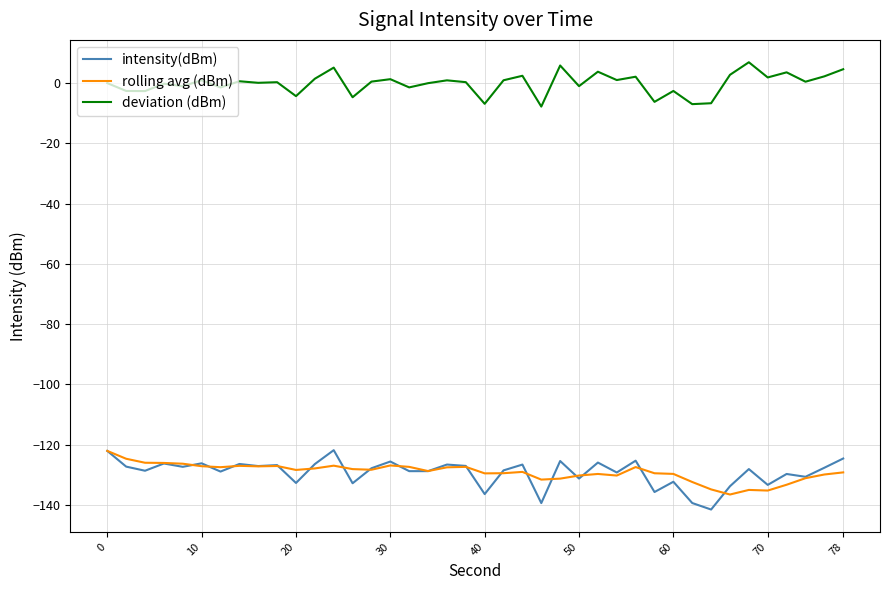

What is the minimum value for deviation (dBm)?

-7.8